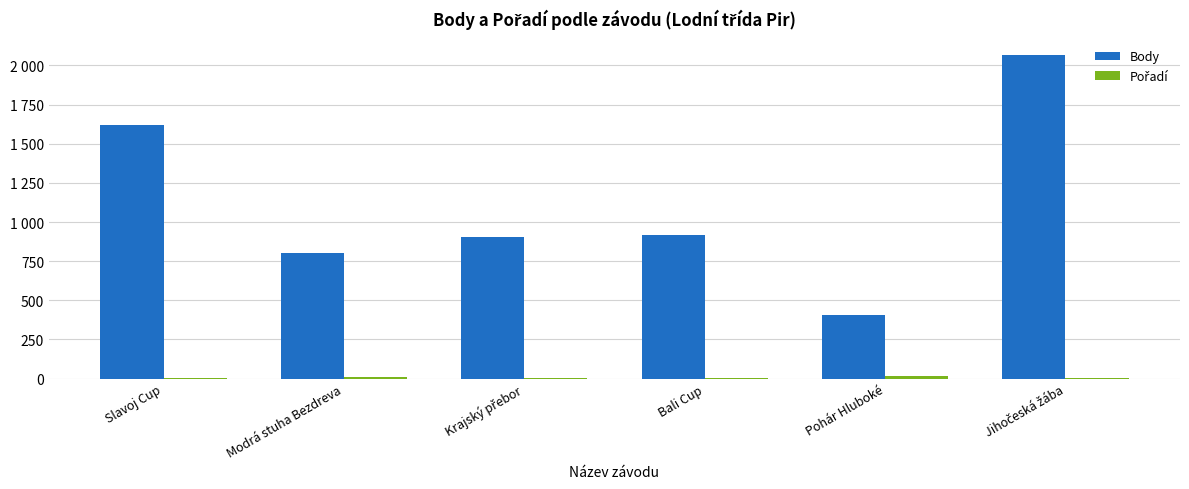

How many data points in Pořadí are above 6?

2